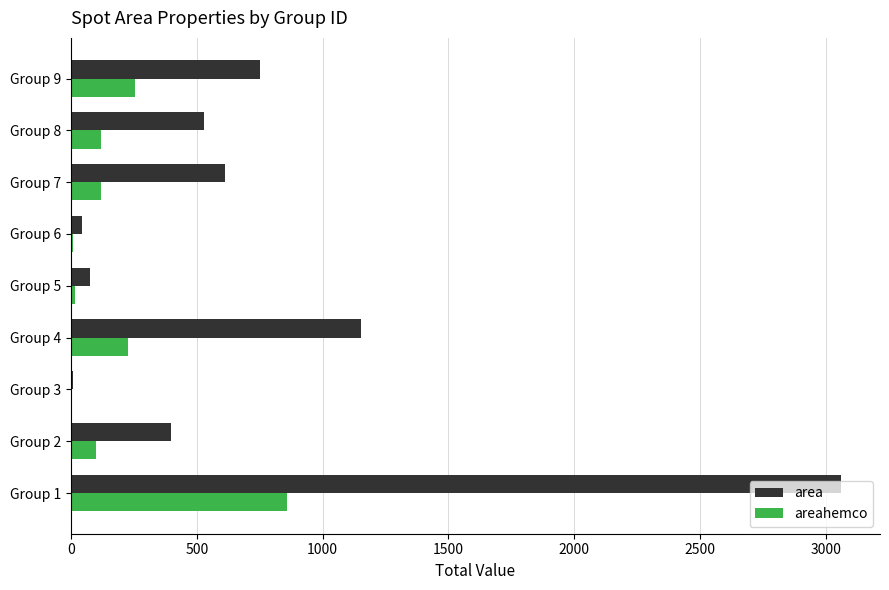

What is the average value of the areahemco series?

189.2